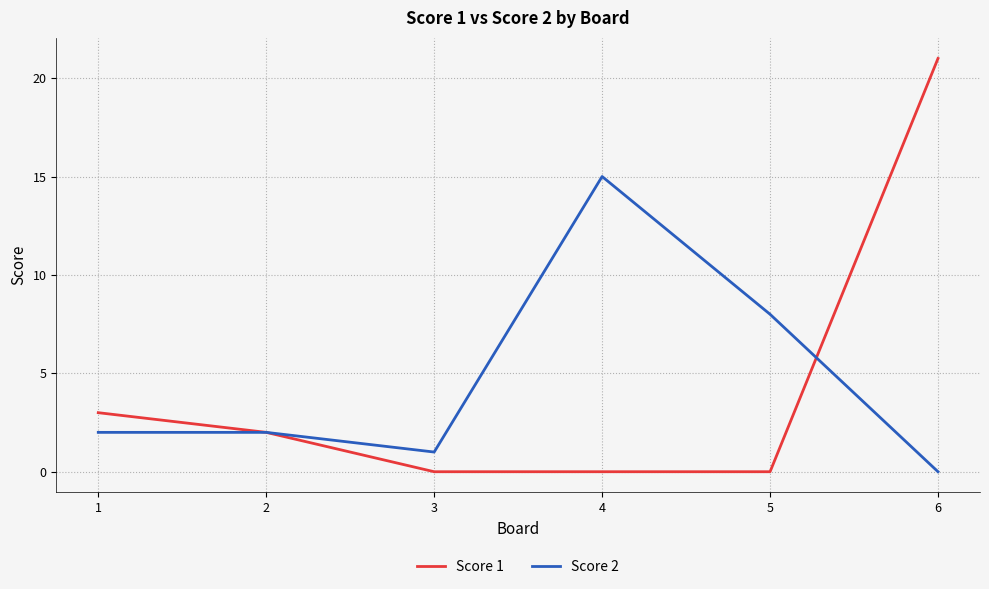

Which series ends up on top after the final intersection of Score 1 and Score 2?

Score 1